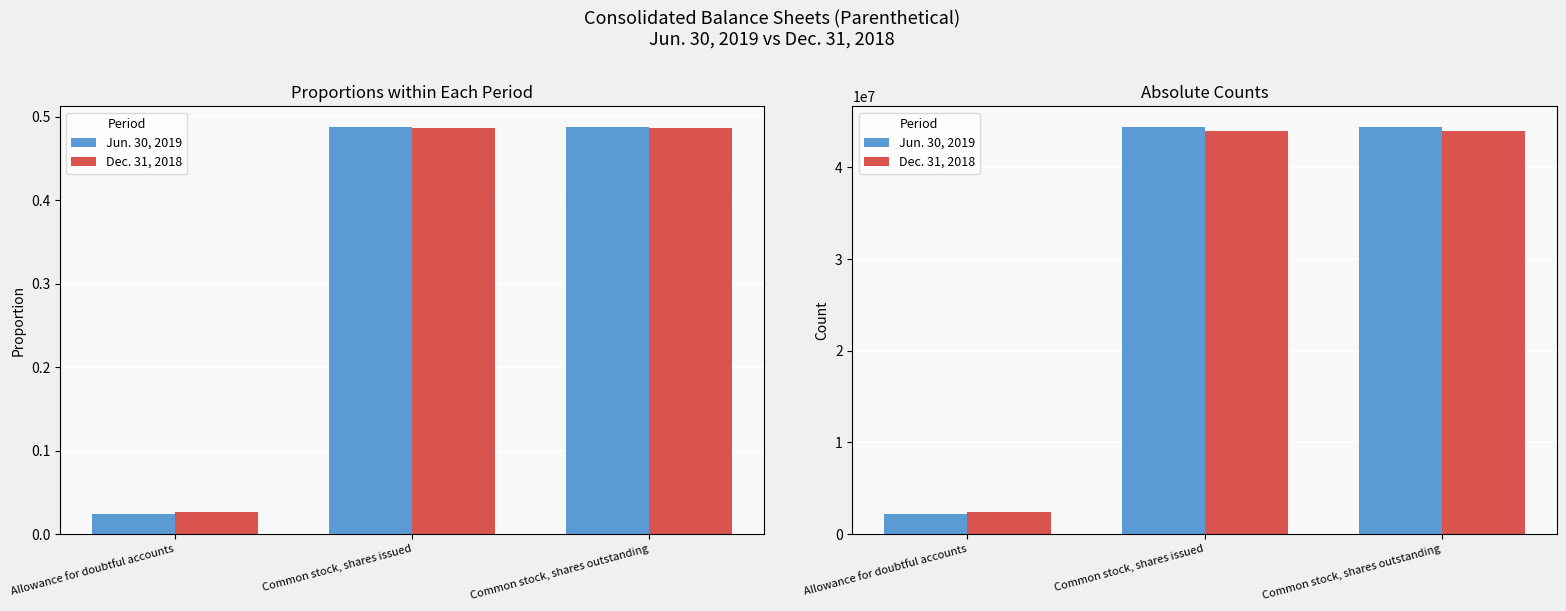

At Common stock, shares issued, list the series in order from smallest to largest.

Dec. 31, 2018, Jun. 30, 2019